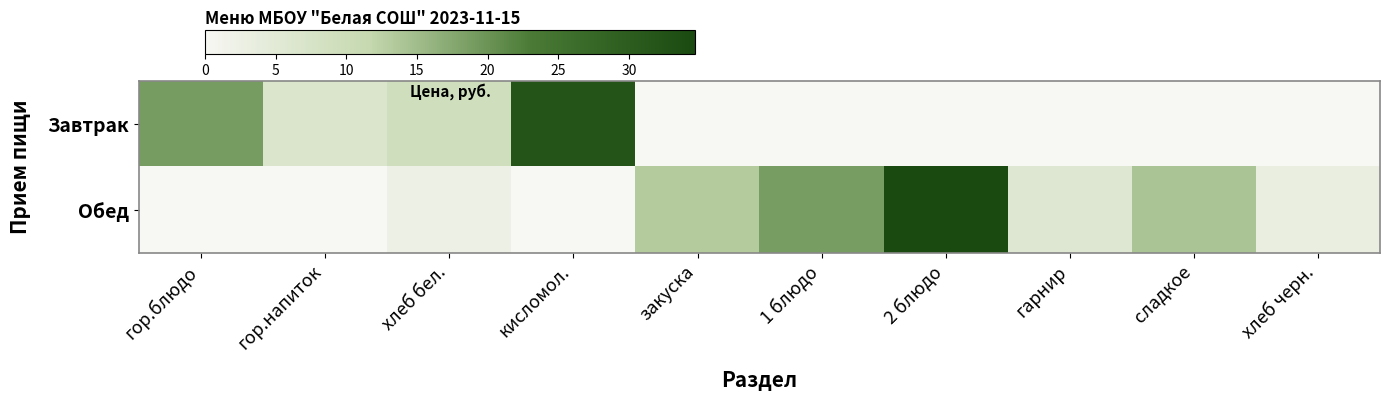

Between закуска and гор.напиток, which is larger?

гор.напиток